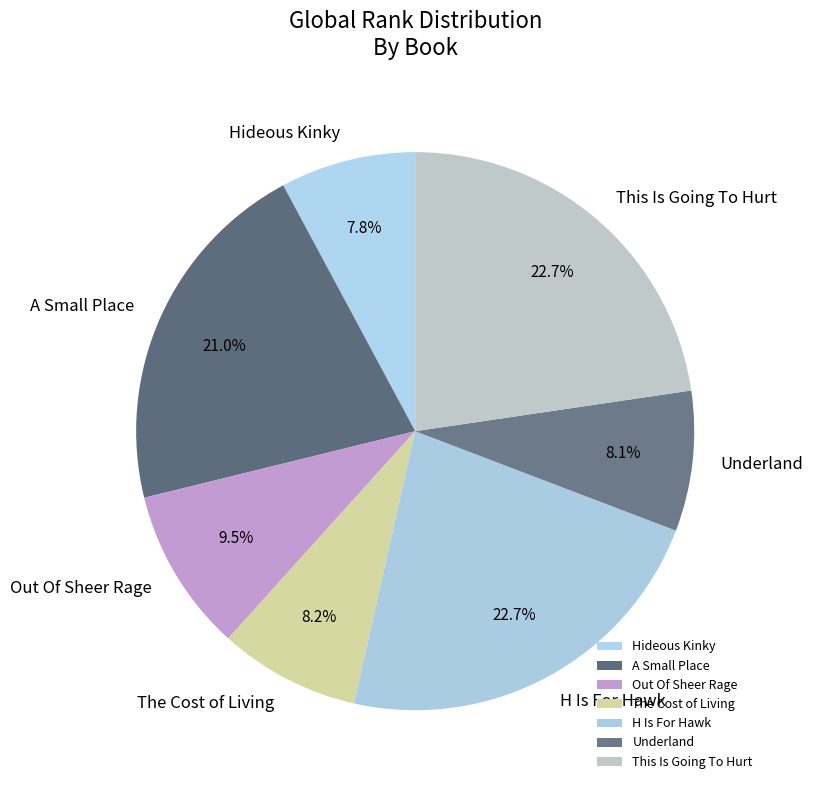

How many slices are in this pie chart?

7